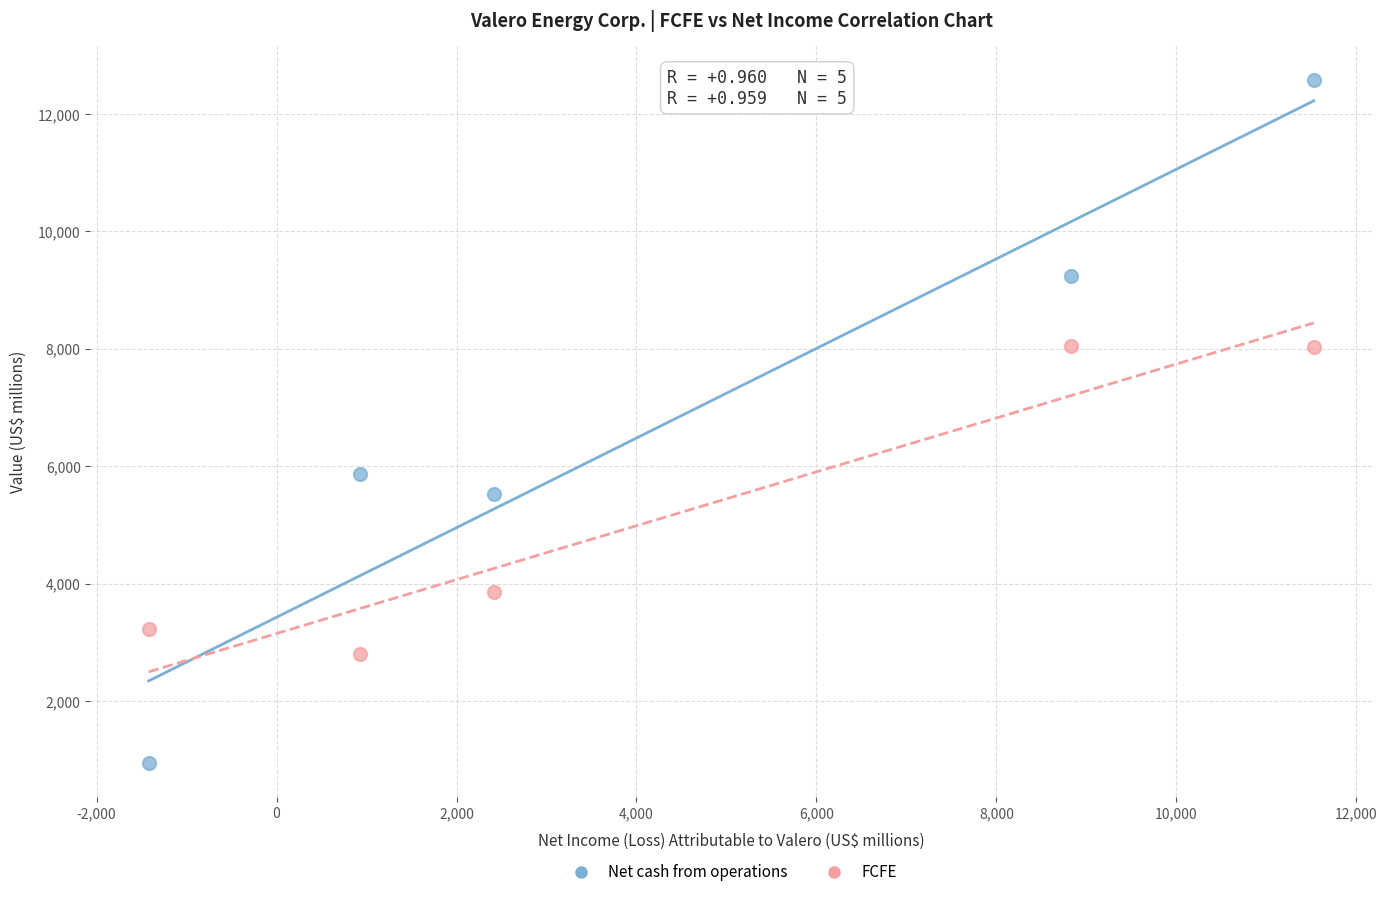

Which series has the widest spread of Y values?

Net cash from operations